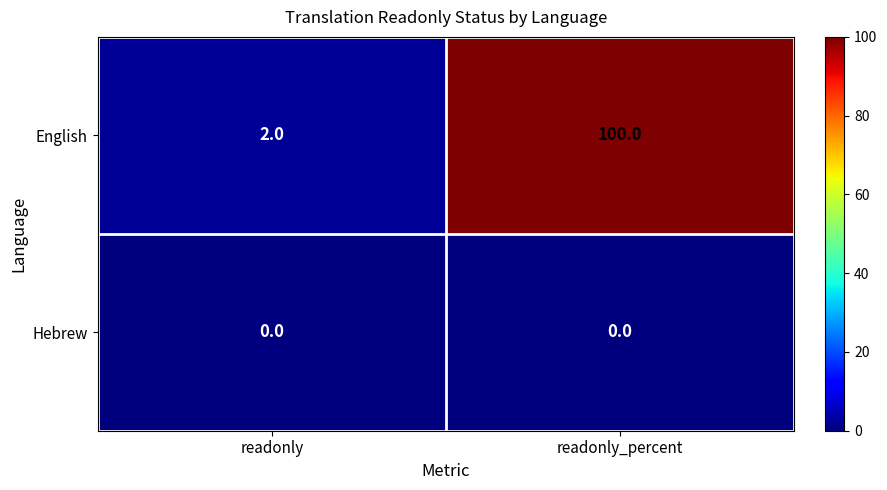

Reading left to right, list all the values displayed in this chart.

English: readonly=2	readonly_percent=100
Hebrew: readonly=0	readonly_percent=0